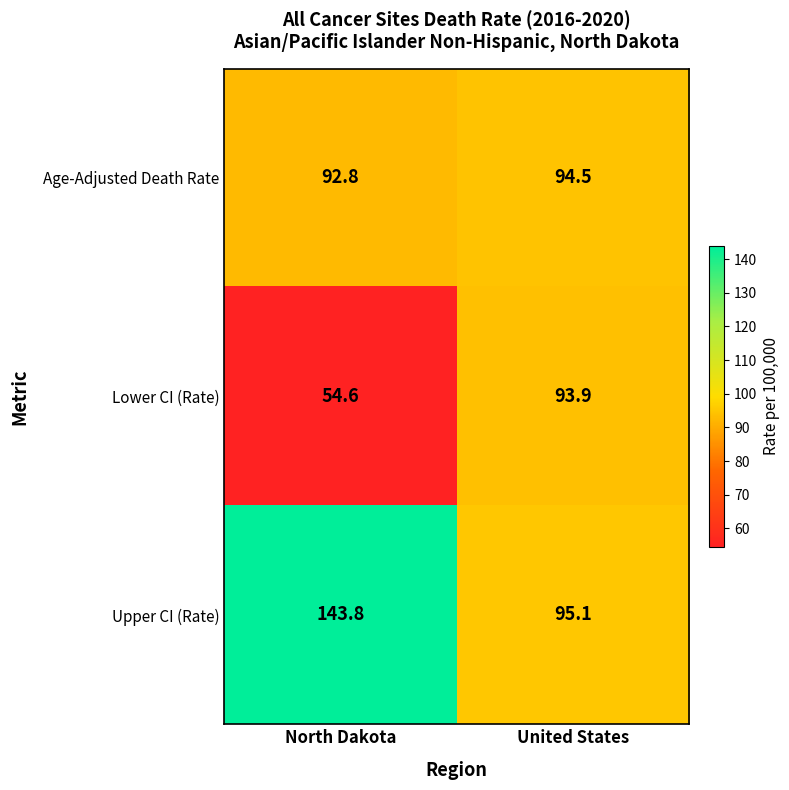

Reading left to right, what are all the values shown in this chart?

Age-Adjusted Death Rate: North Dakota=92.8	United States=94.5
Lower CI (Rate): North Dakota=54.6	United States=93.9
Upper CI (Rate): North Dakota=143.8	United States=95.1